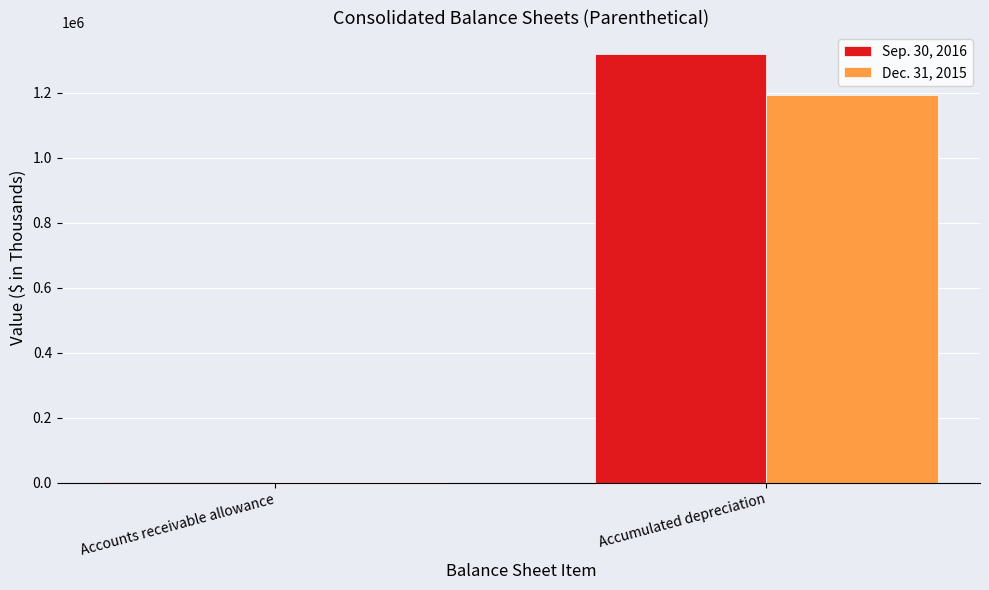

What is the maximum value shown in the chart?

1319452